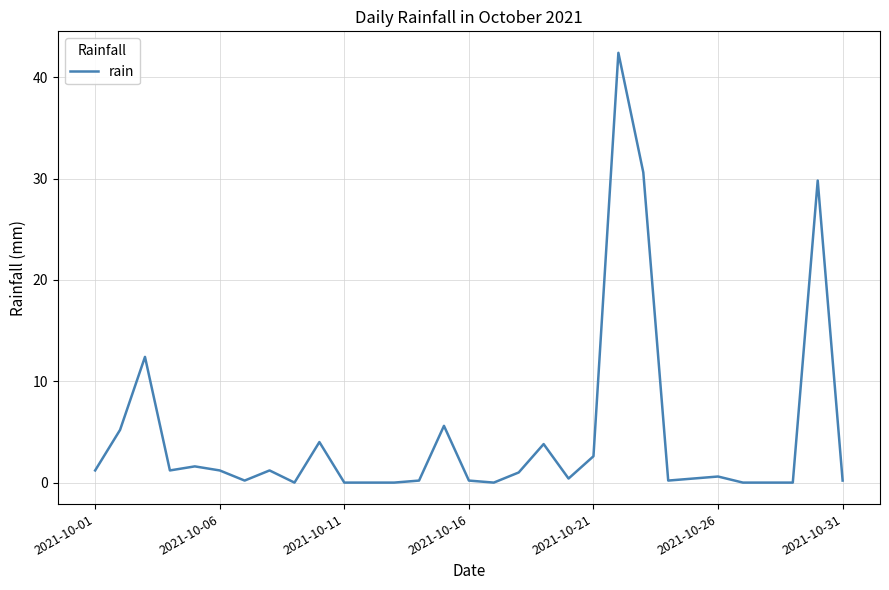

What is the greatest value displayed?

42.4